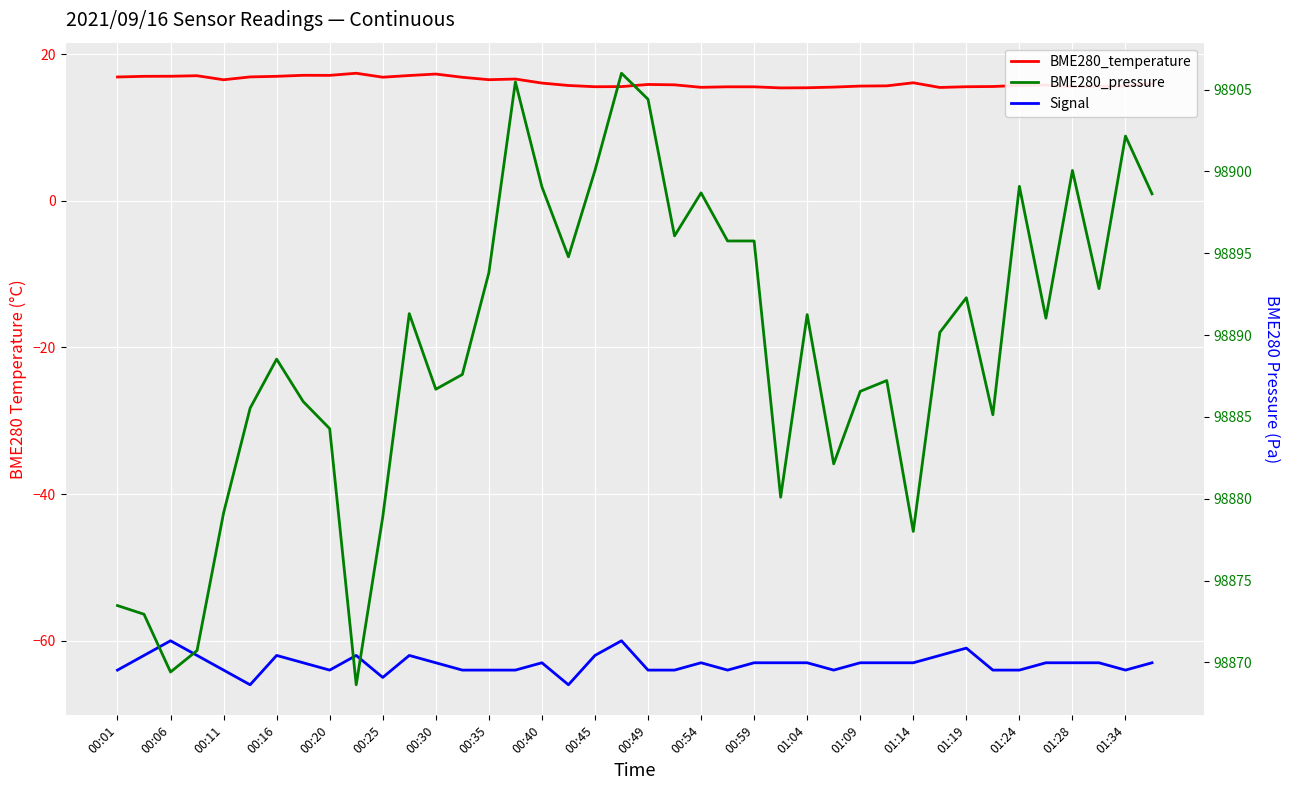

What is the maximum value shown in the chart?

98906.0